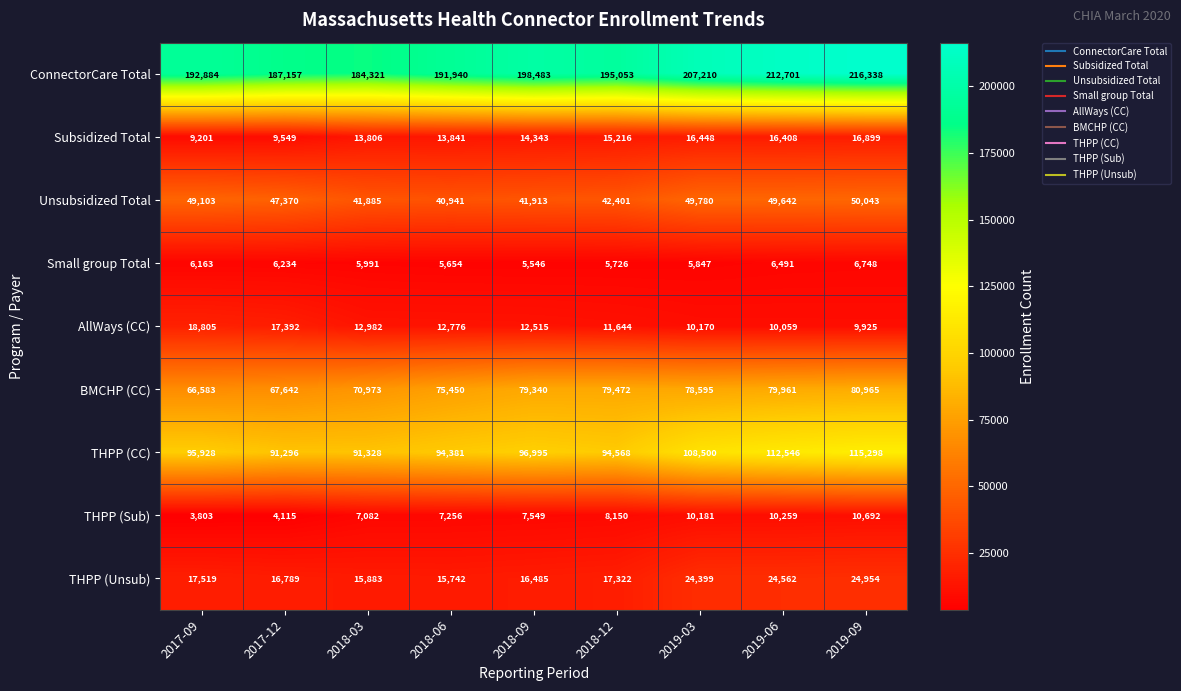

The AllWays (CC) series shows 10059 at 2019-06. True or false?

True